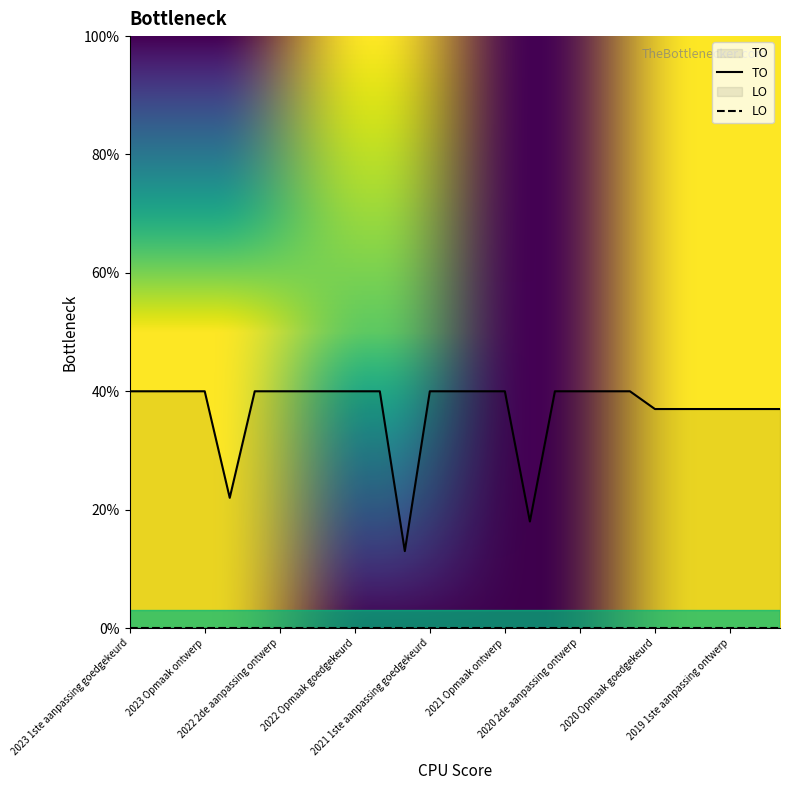

How many values are between 37 and 40?

24